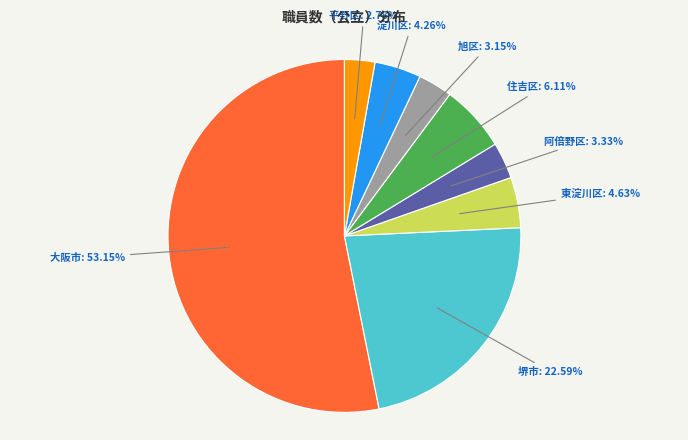

Is the sum of 東淀川区: 4.63% and 旭区: 3.15% greater than half?

No